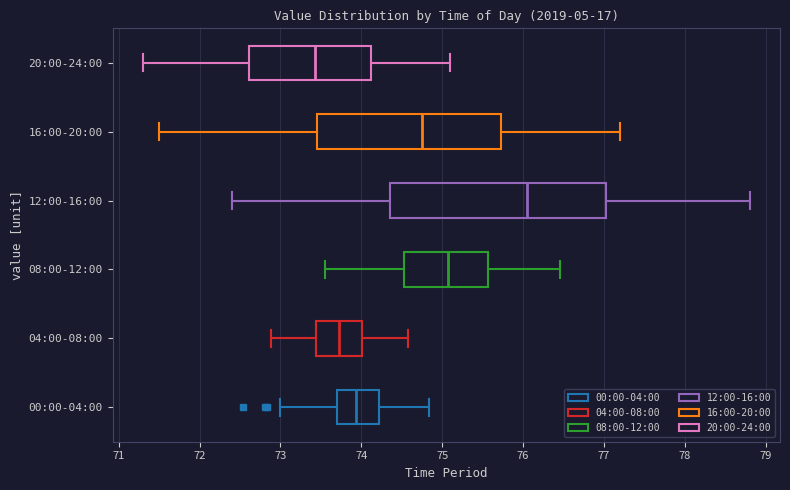

Which box is the widest, from its left edge to its right edge?

12:00-16:00